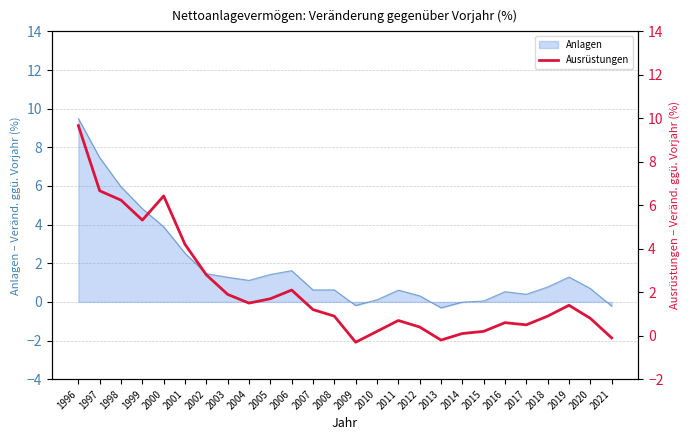

Rank the categories by value from lowest to highest.

2009, 2013, 2021, 2014, 2010, 2015, 2012, 2017, 2016, 2011, 2020, 2008, 2018, 2007, 2019, 2004, 2005, 2003, 2006, 2002, 2001, 1999, 1998, 2000, 1997, 1996